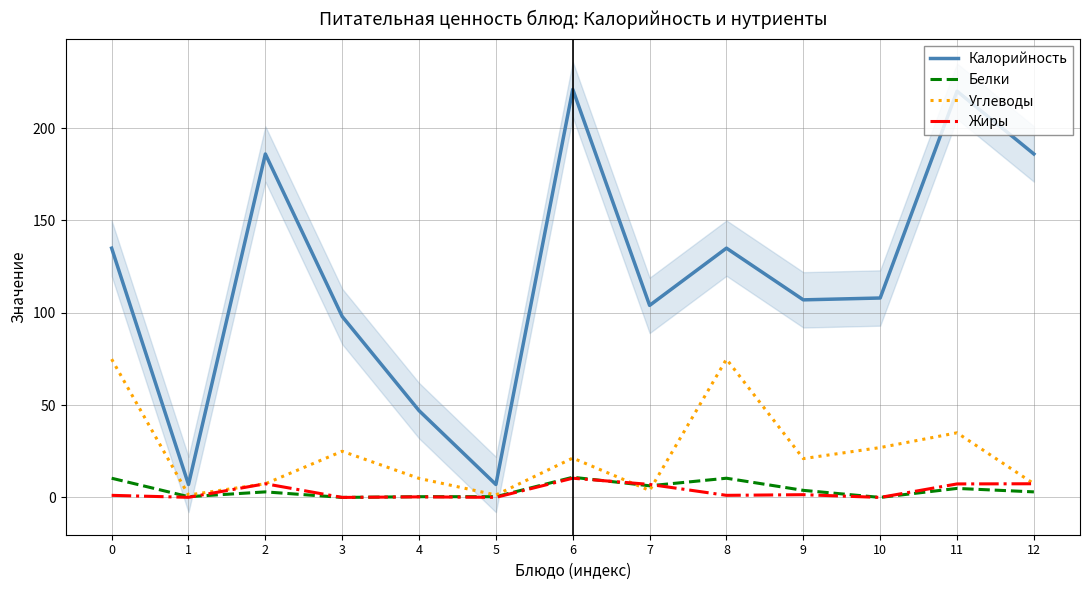

What are all the series names shown in the legend?

Калорийность, Белки, Углеводы, Жиры